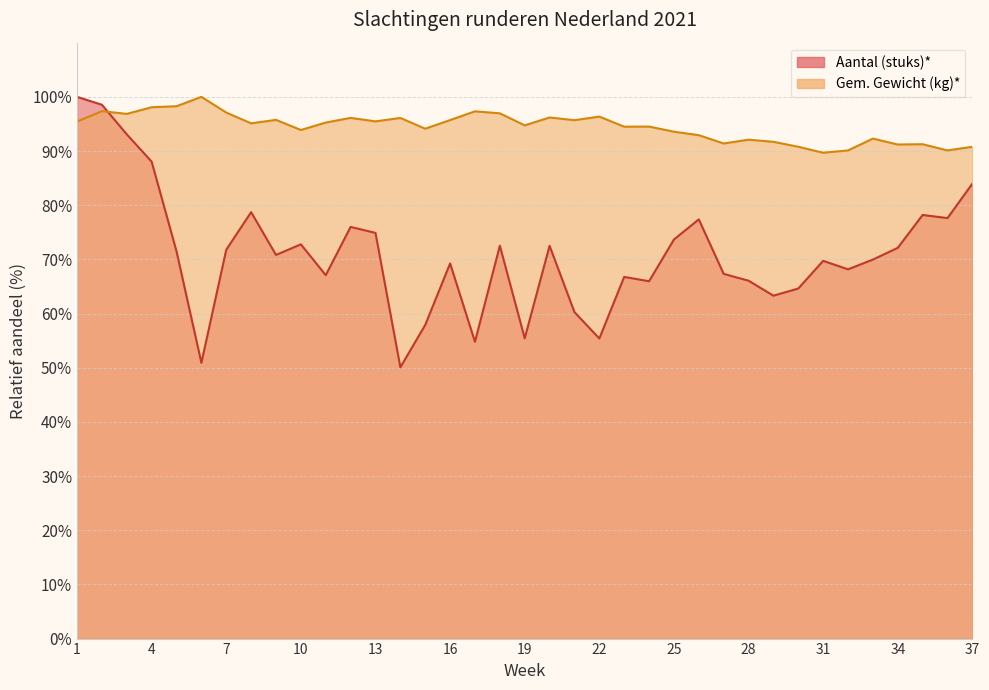

How many intersections are there between Gem. Gewicht (kg)* and Aantal (stuks)*?

1